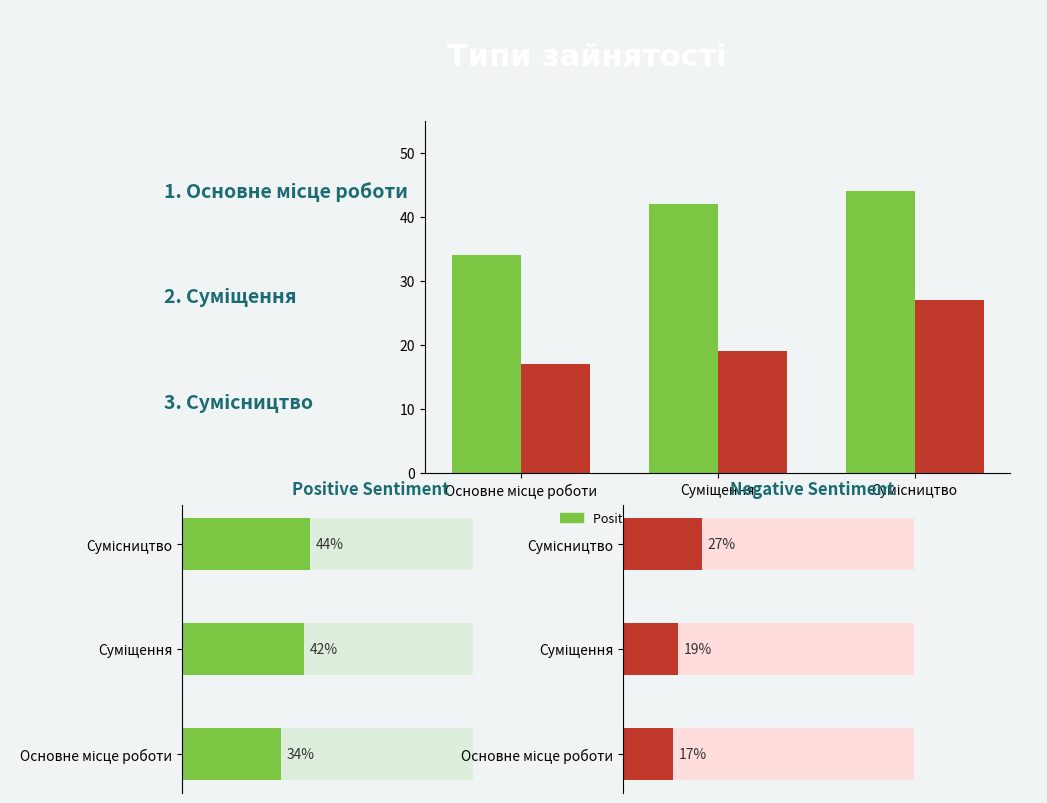

How many bars are there in each group?

2